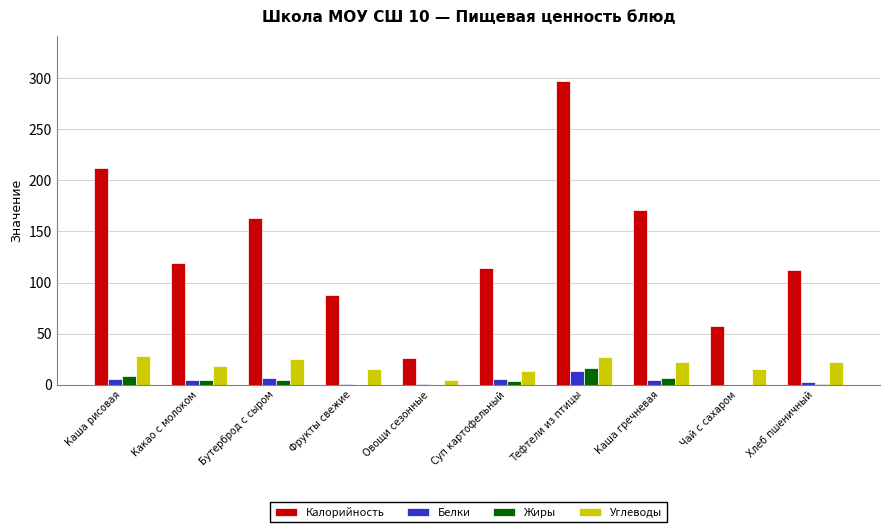

Which series changed the most between Каша гречневая and Хлеб пшеничный?

Калорийность